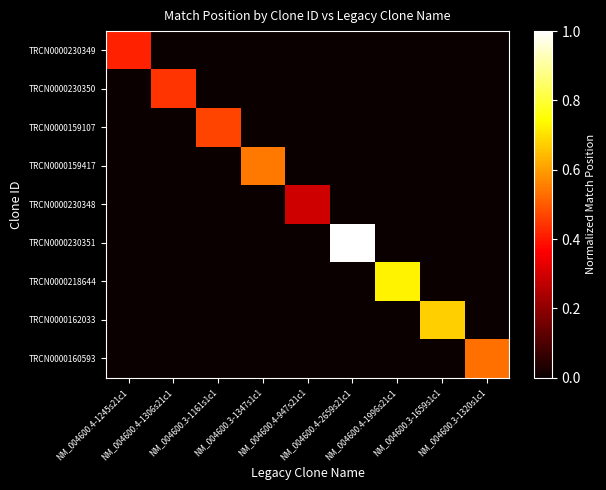

Which series changed the most between NM_004600.3-1659s1c1 and NM_004600.3-1320s1c1?

TRCN0000162033